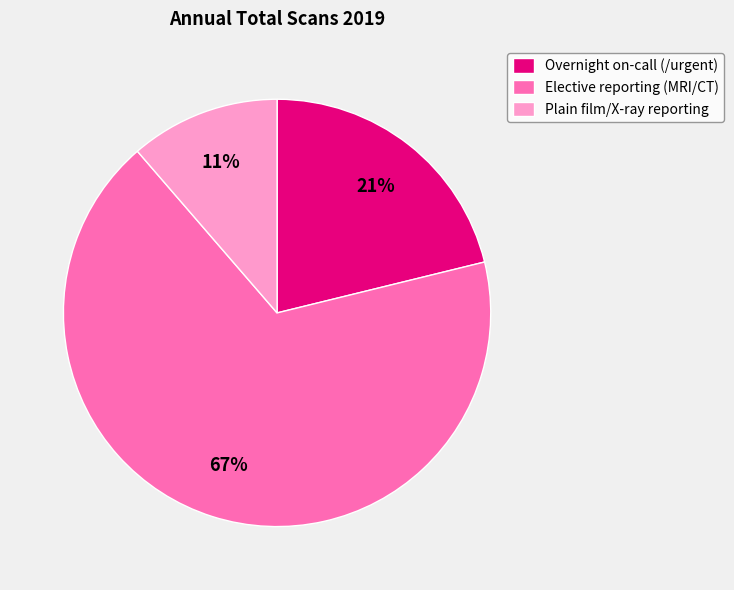

Between Plain film/X-ray reporting and Elective reporting (MRI/CT), which is larger?

Elective reporting (MRI/CT)